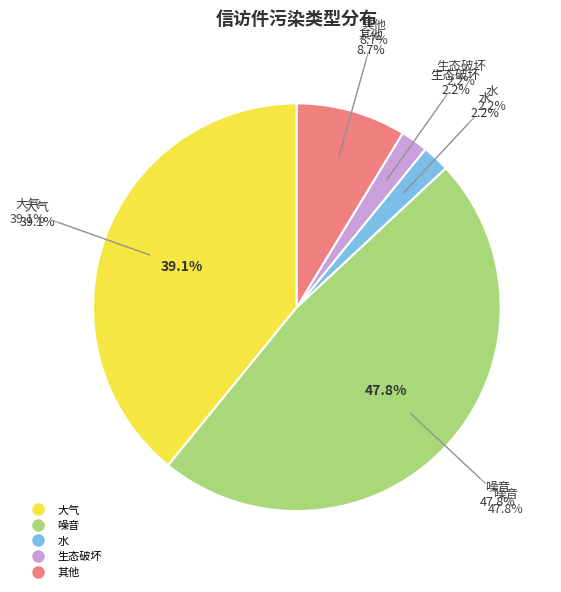

To the nearest percent, what is the average slice percentage?

20%